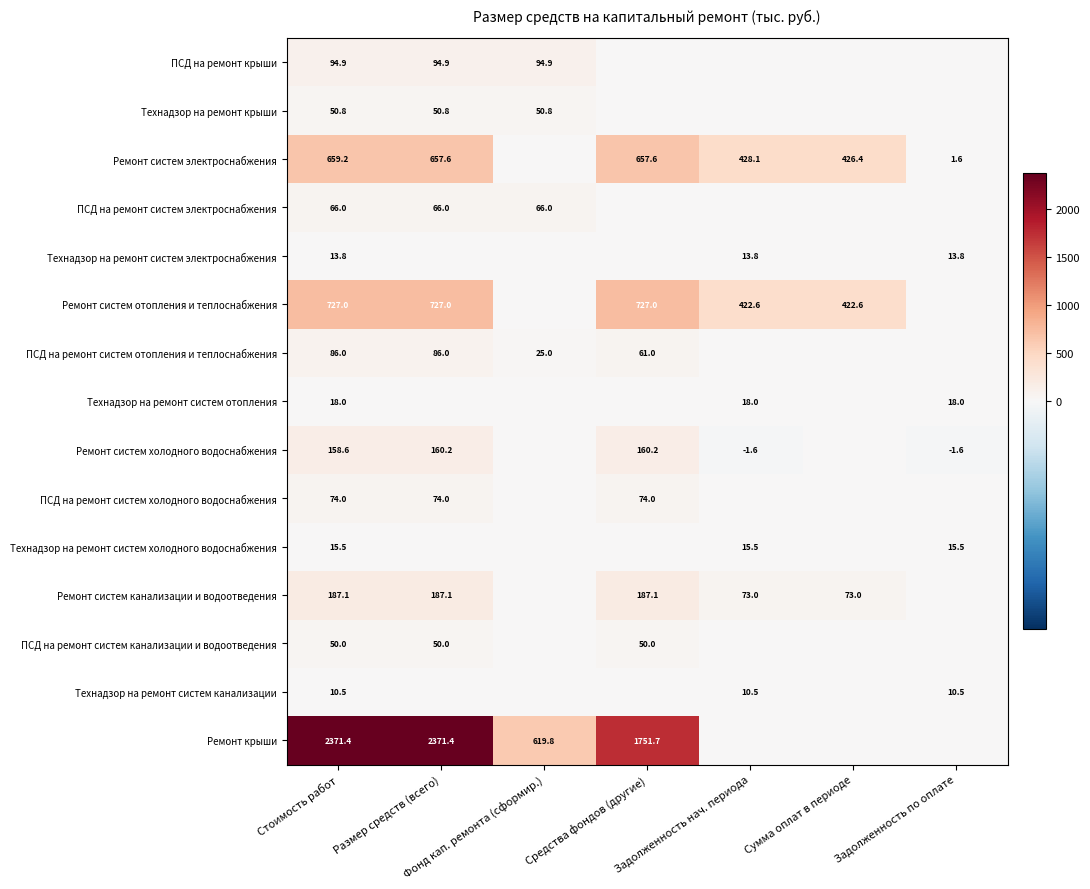

What is the smallest value displayed?

-1.6